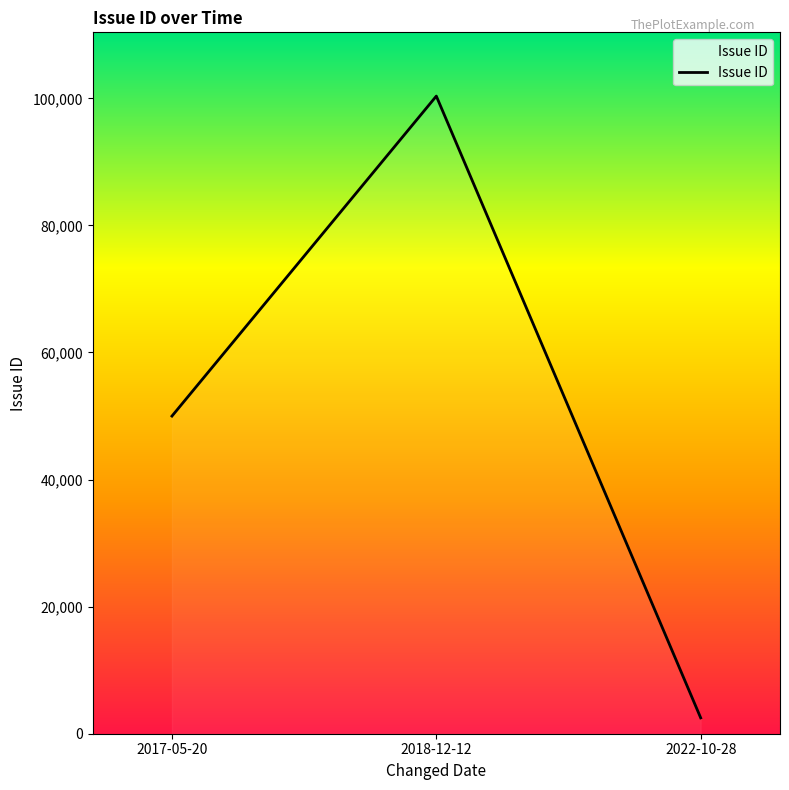

What is the sum of all values?

152838